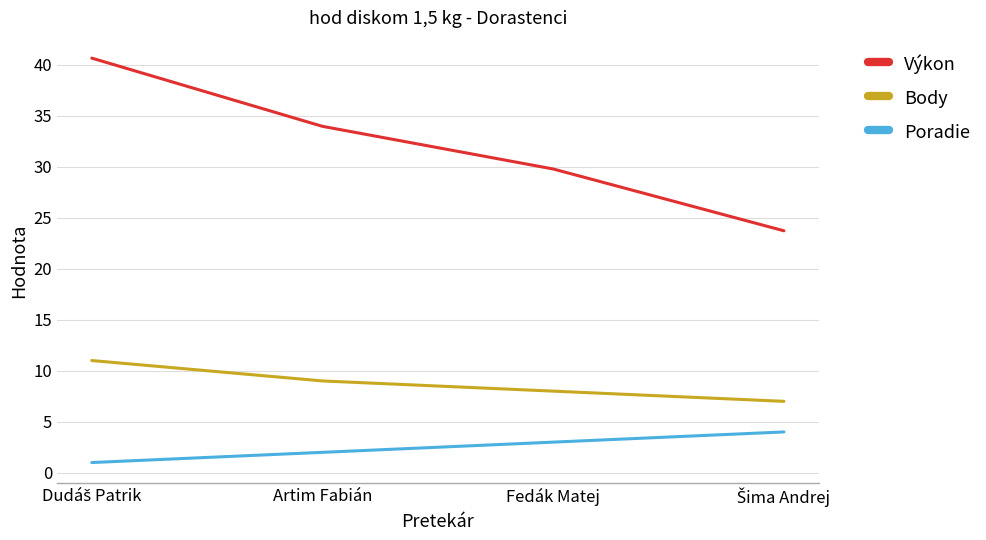

True or false: Poradie has a value of 2.0 at Artim Fabián.

True